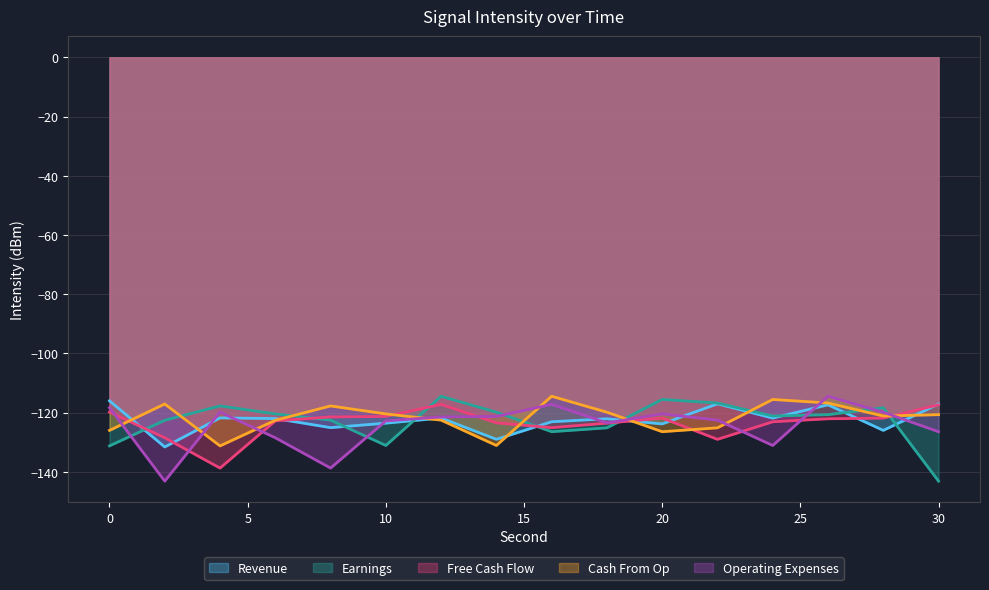

Does the chart display data point markers on the line(s)?

No